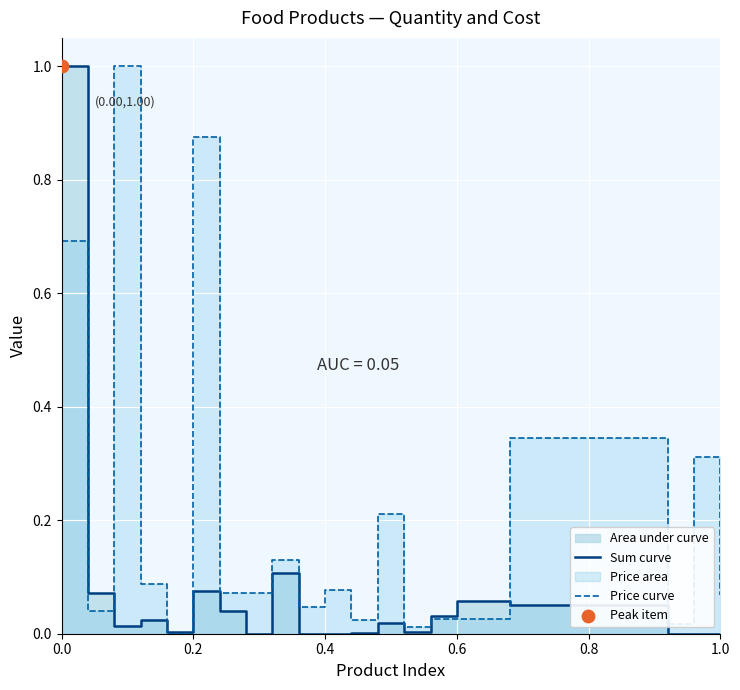

Which series contains the lowest Y value?

Sum curve